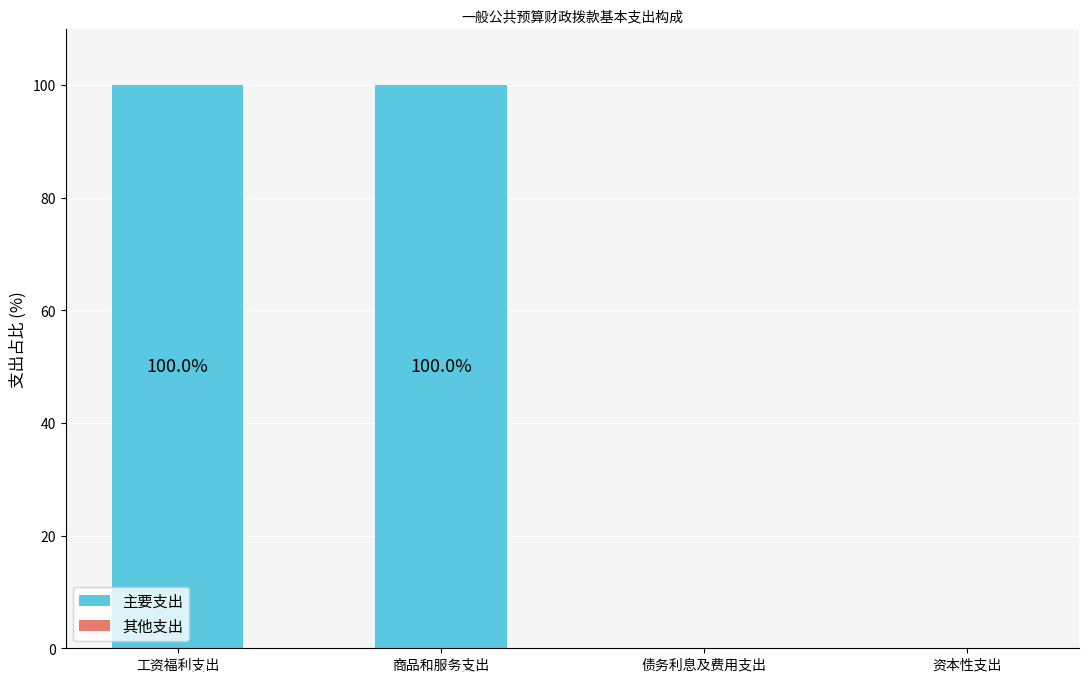

Between 债务利息及费用支出 and 商品和服务支出, which is larger?

商品和服务支出